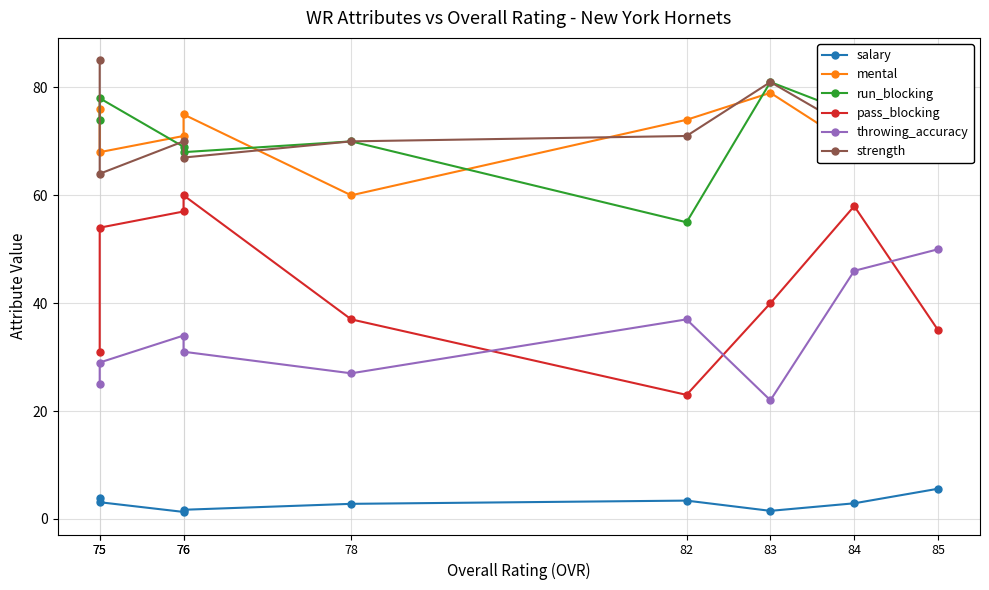

What is the difference between the pass_blocking values at 85 and 76?

22.0